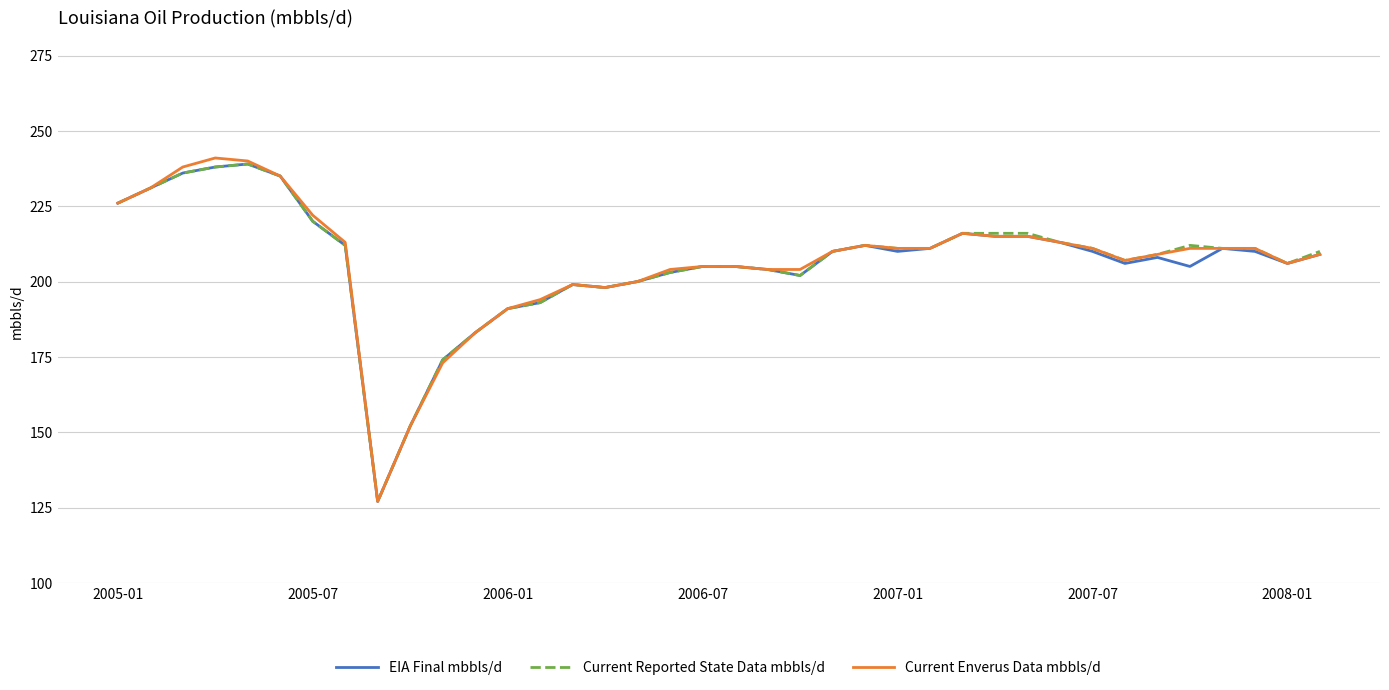

Which series has the widest spread of values?

Current Enverus Data mbbls/d